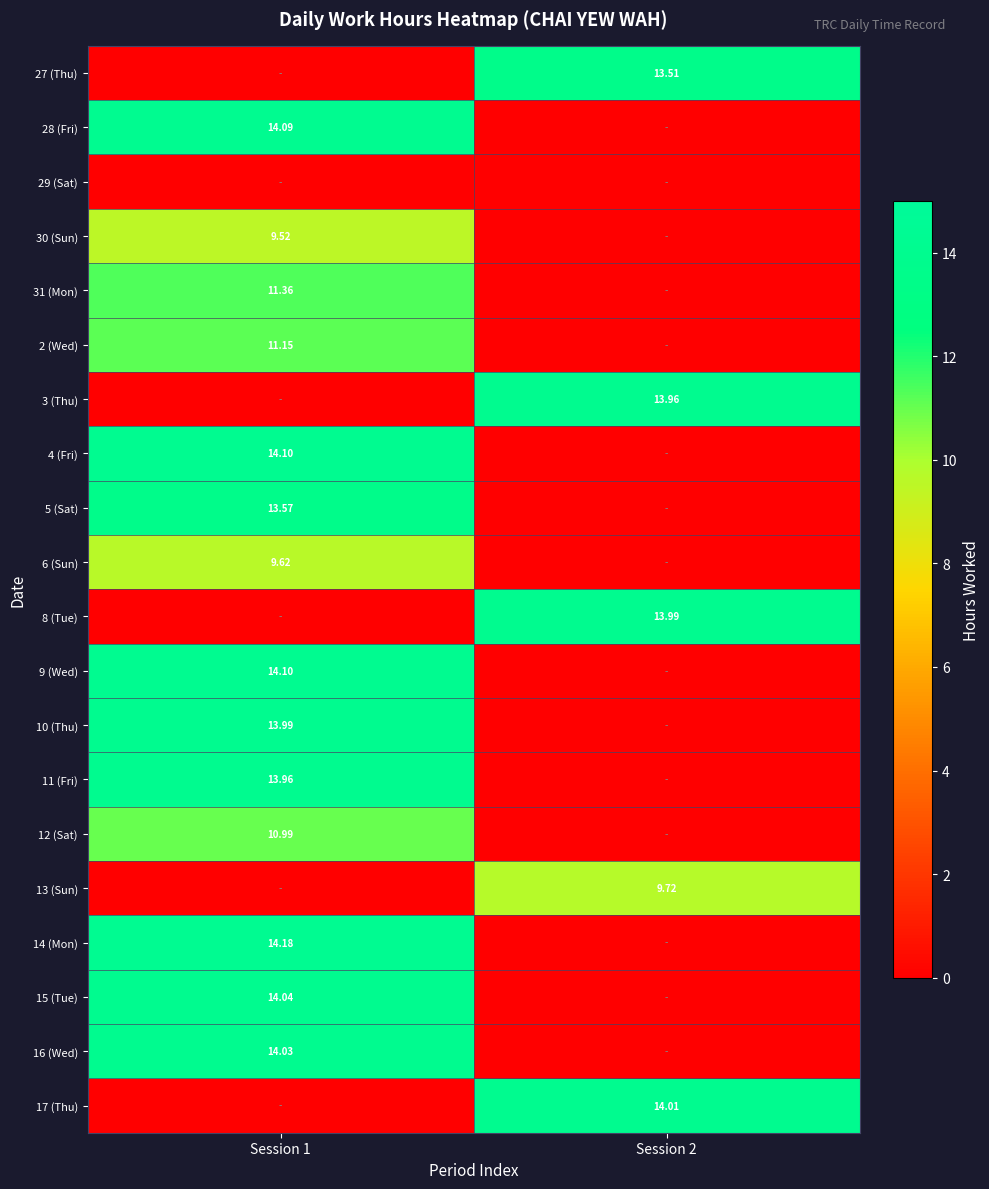

What is the sum of all 16 (Wed) values?

14.0